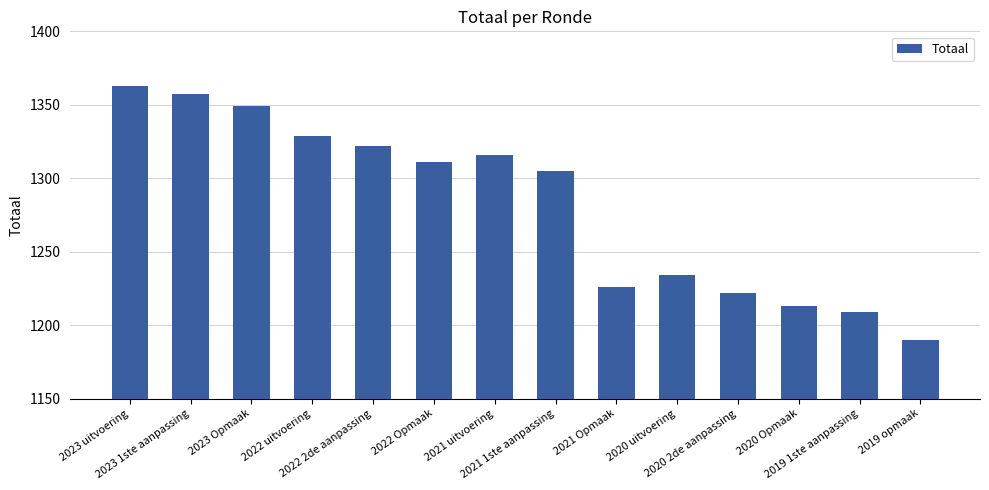

True or false: the data shows 815 at 2023 Opmaak.

False